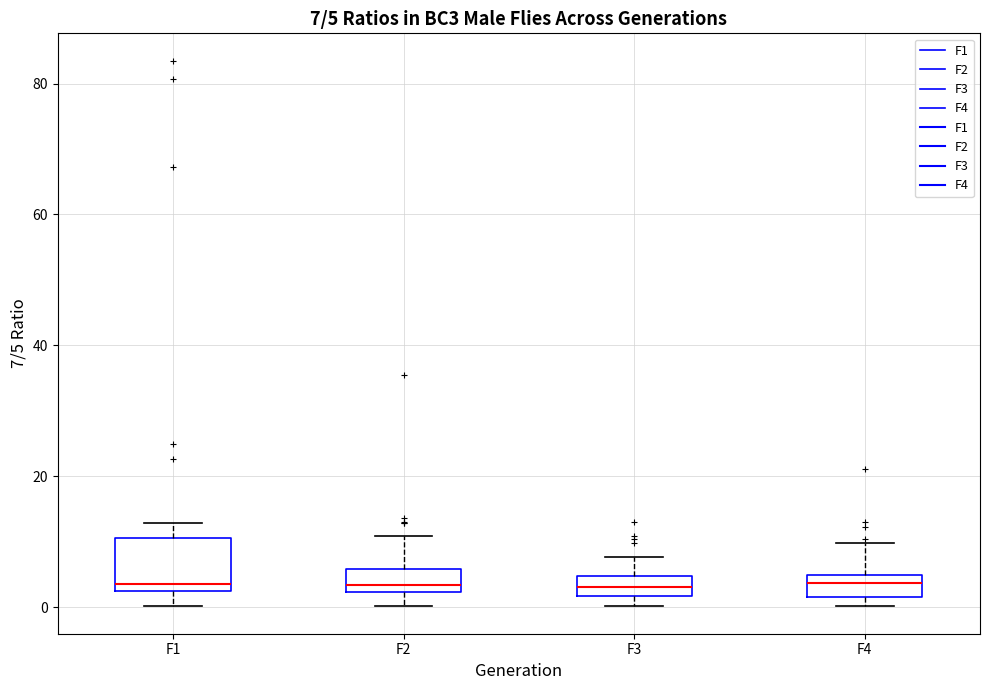

Comparing the boxes themselves (not the whiskers), which one is the tallest?

F1